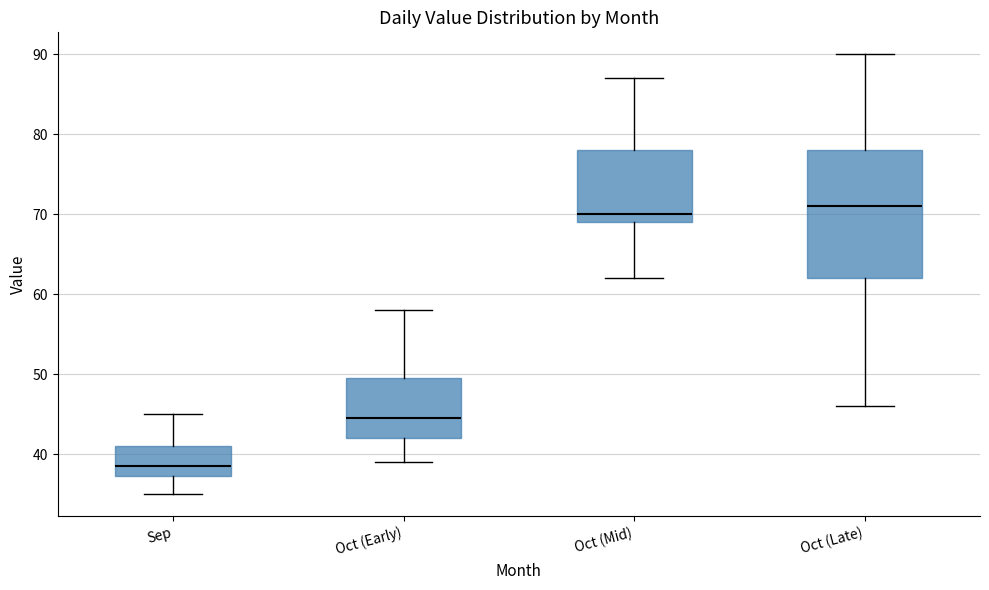

Where does the upper whisker of the box for Oct (Early) end on the y-axis? The values are not printed on the chart, so give them approximately, as read against the axis.

58